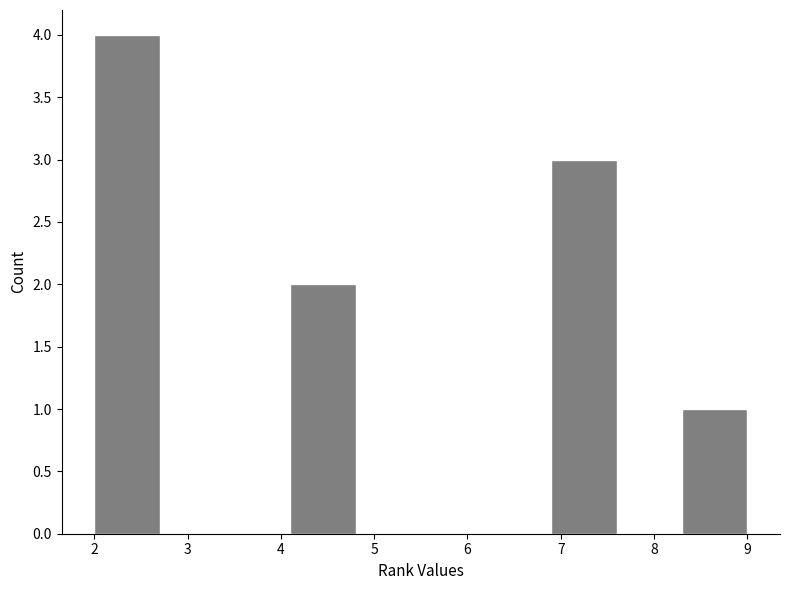

Reading left to right, transcribe this chart: for each bar, give the range it covers on the x-axis and its height. The values are not printed on the chart, so give them approximately, as read against the axis.

2.0 to 2.7: 4
2.7 to 3.4: 0
3.4 to 4.1: 0
4.1 to 4.8: 2
4.8 to 5.5: 0
5.5 to 6.2: 0
6.2 to 6.9: 0
6.9 to 7.6: 3
7.6 to 8.3: 0
8.3 to 9.0: 1